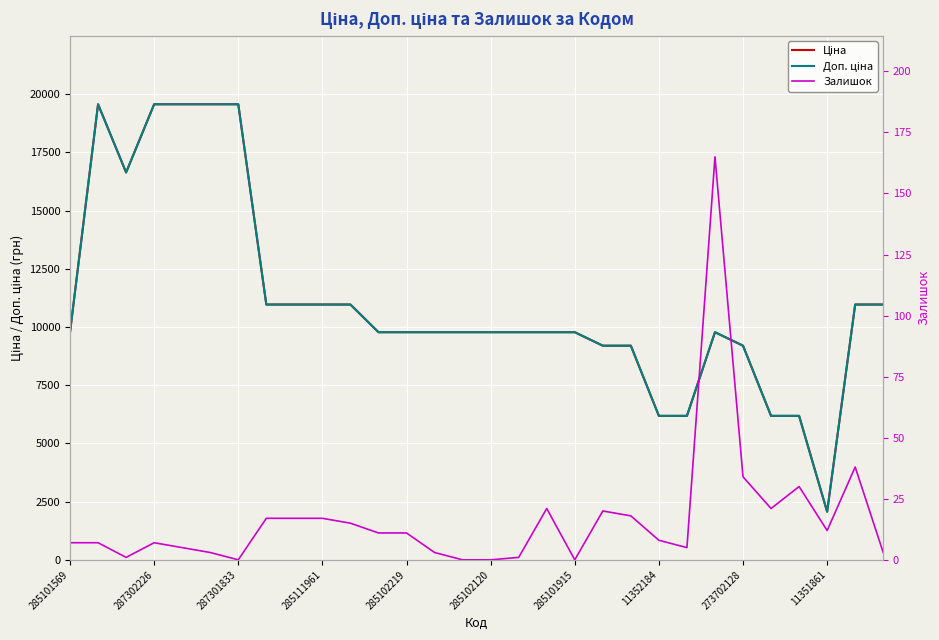

At which category does the chart reach its minimum across all series?

287301833